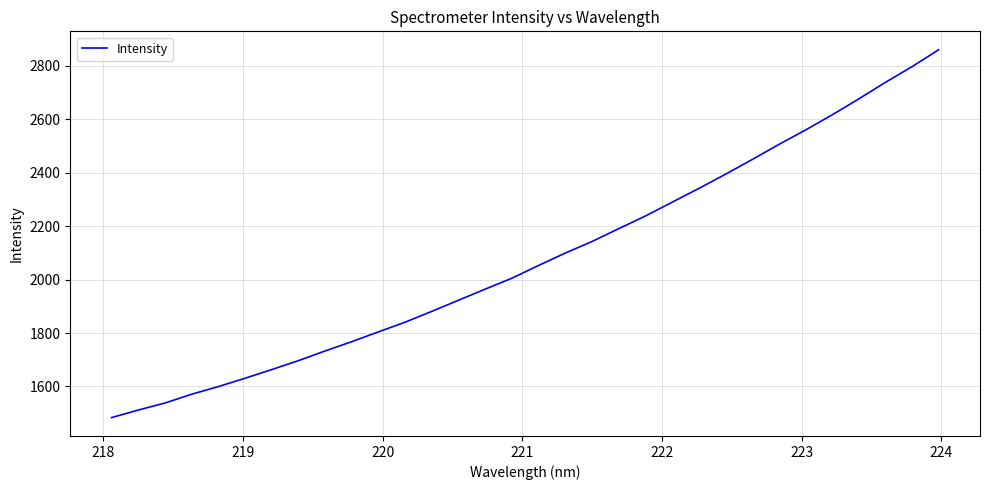

What is the minimum value shown in the chart?

1483.6